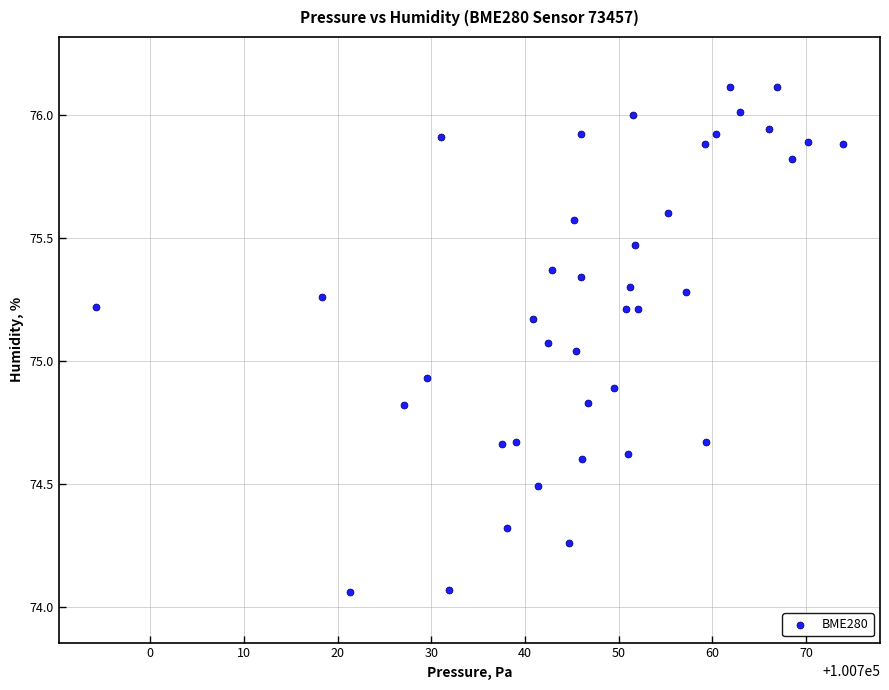

What is the range of X values (max minus min)?

79.7